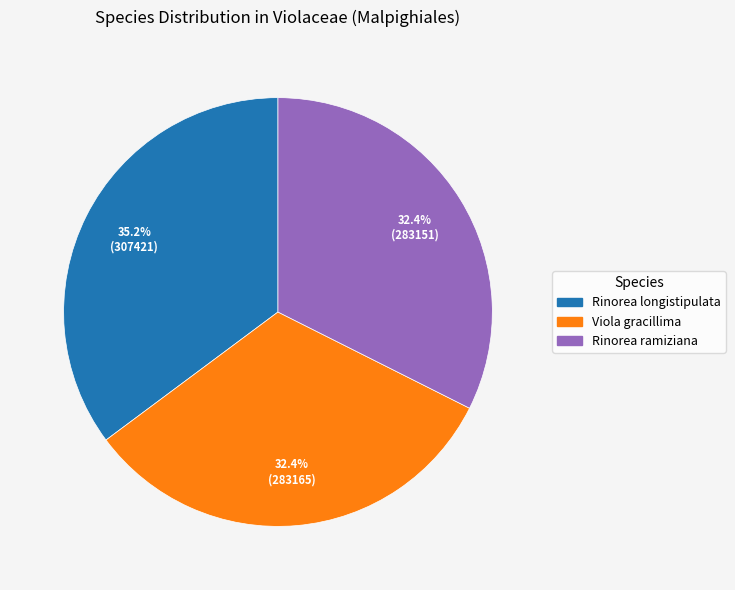

Does any single category account for the majority?

No